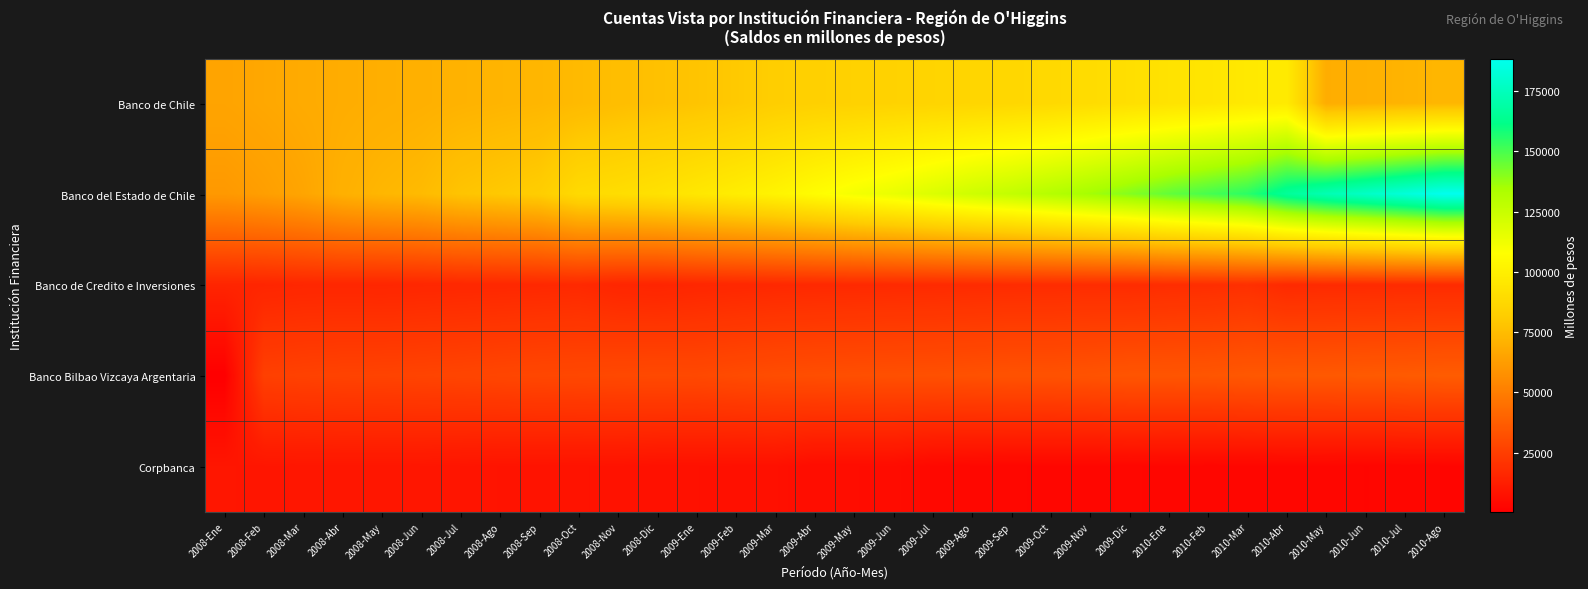

Which label corresponds to the smallest value in the chart?

2008-Ene